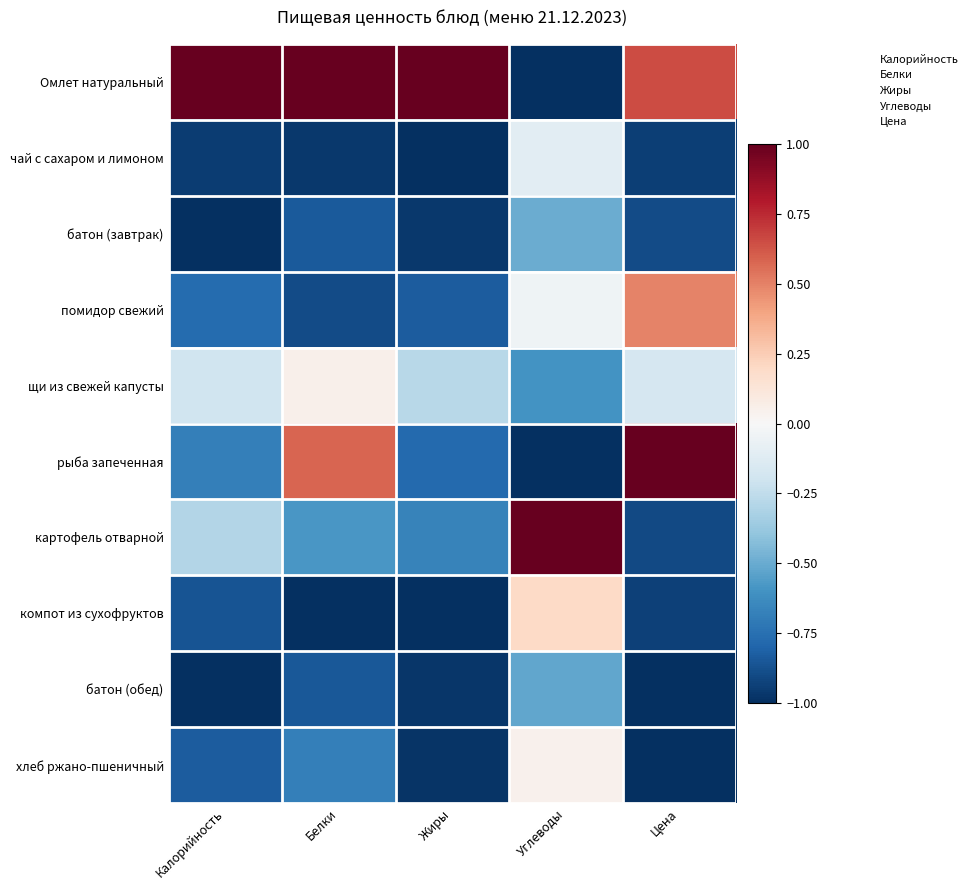

At how many categories does at least one series exceed 0?

5